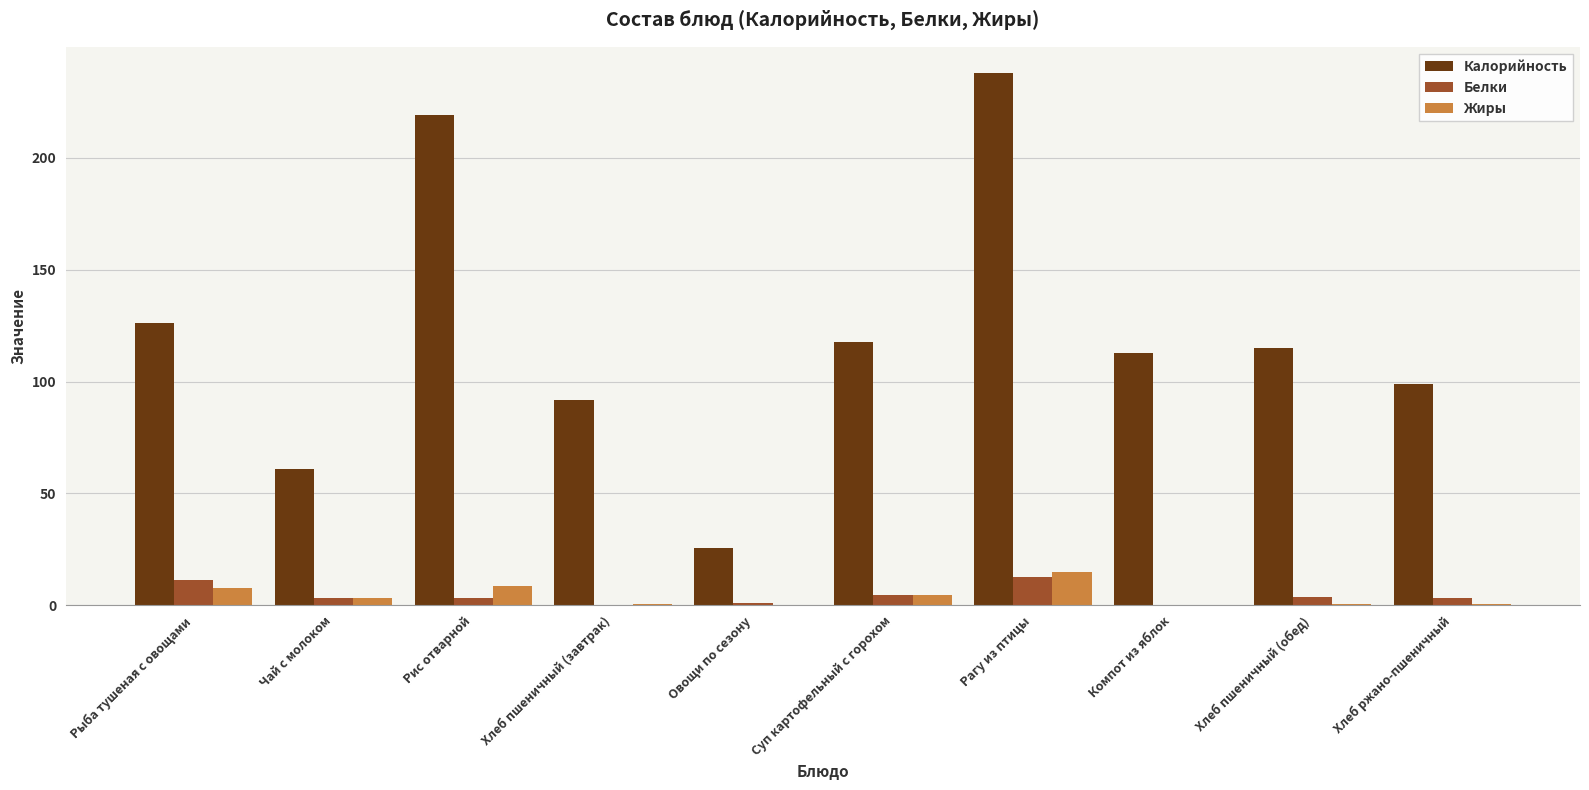

Which series has the largest total across all categories?

Калорийность